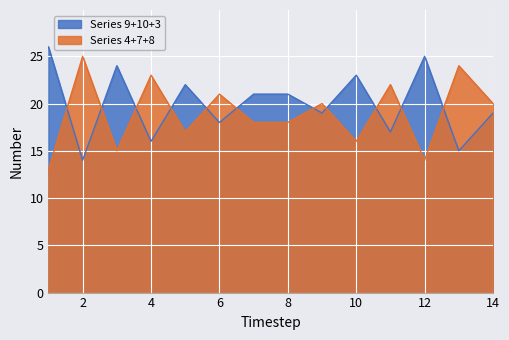

True or false: Series 4+7+8 has a value of 16 at 10.

True